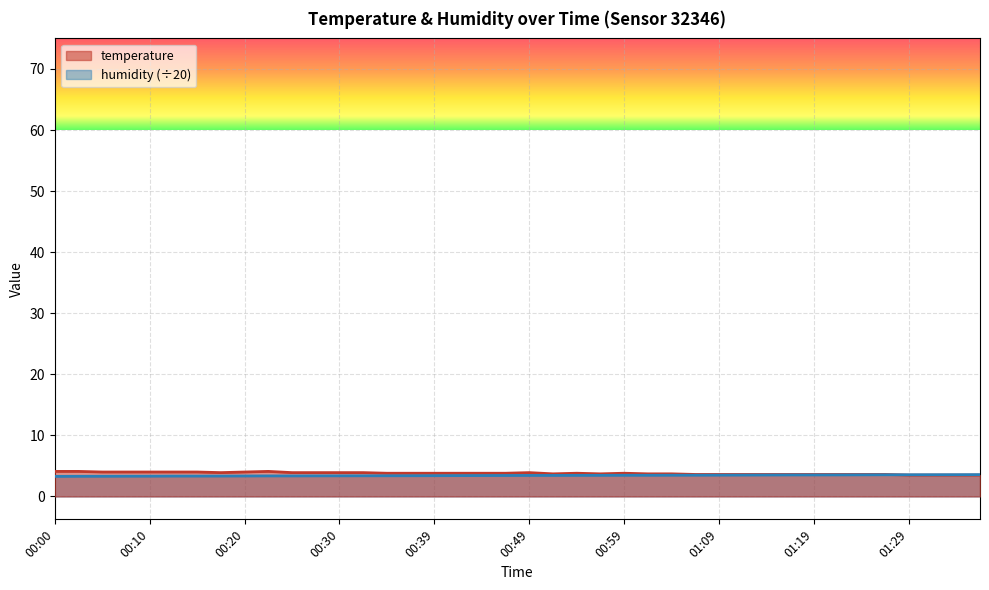

Count the number of data series in this chart.

2